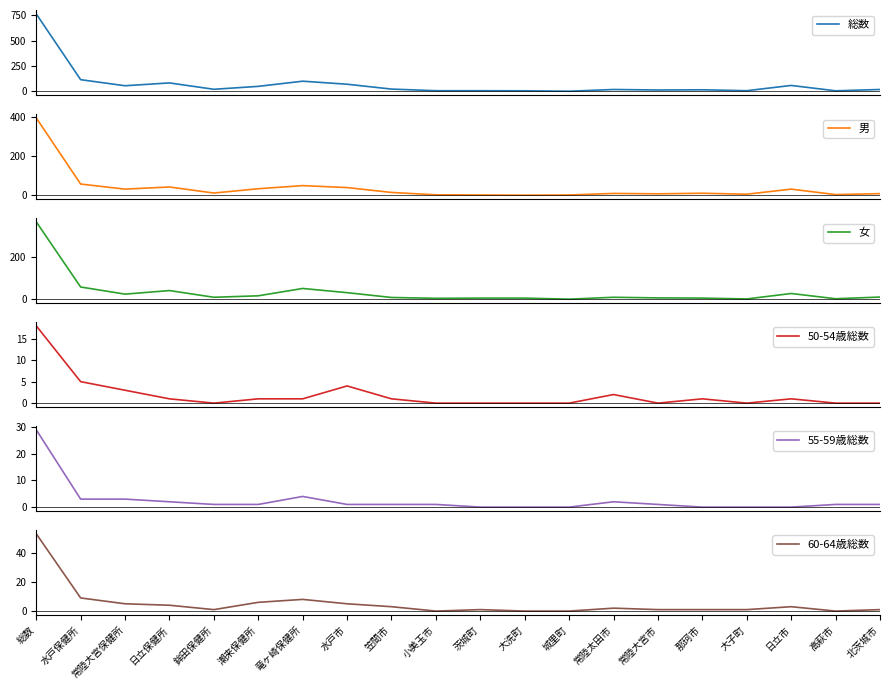

At which label does 60-64歳総数 reach its minimum?

小美玉市